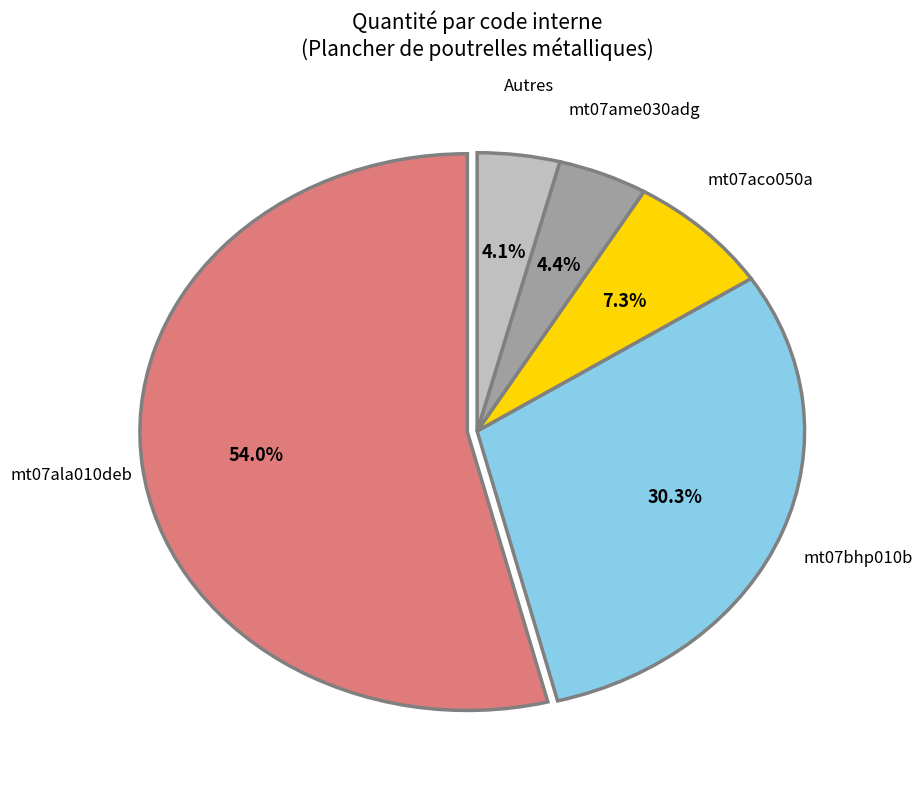

To the nearest percent, what is the average slice percentage?

20%